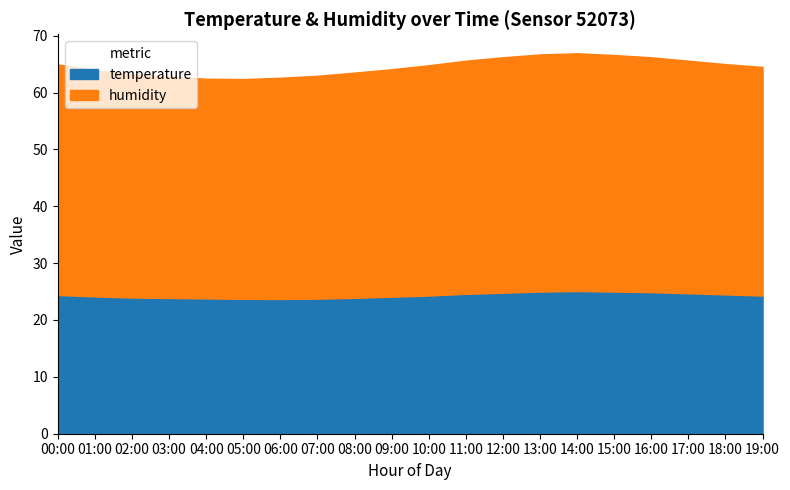

In temperature, how many points are higher than both neighbors (excluding endpoints)?

1